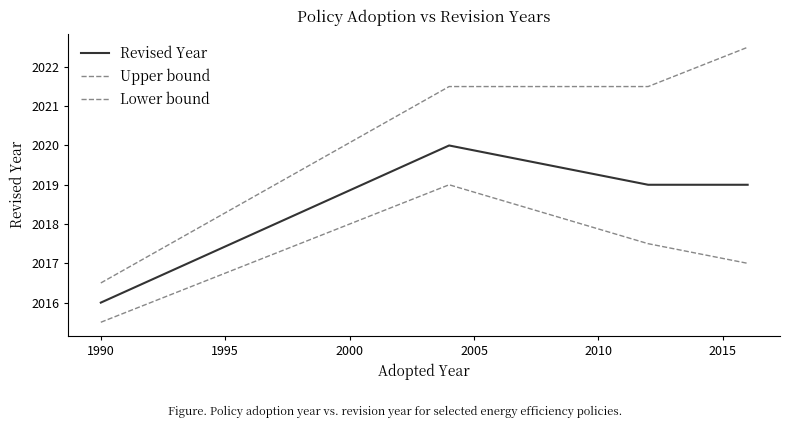

True or false: Lower bound and Revised Year cross at least once.

False